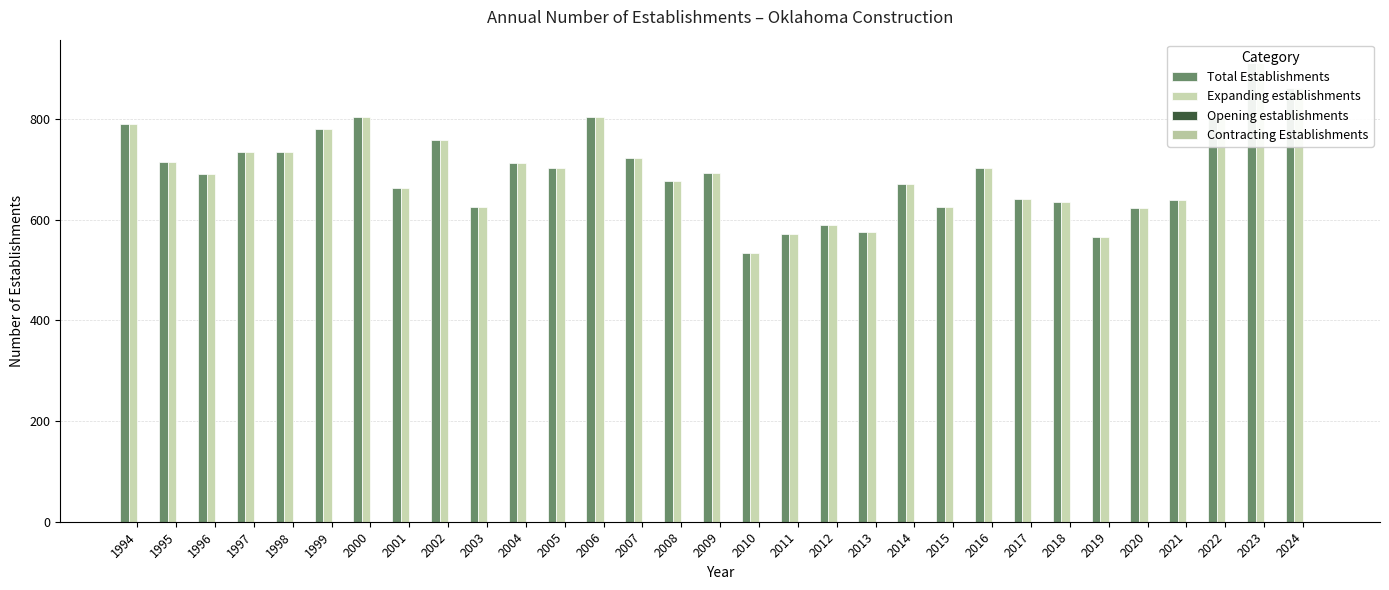

At how many categories does at least one series exceed 409?

31